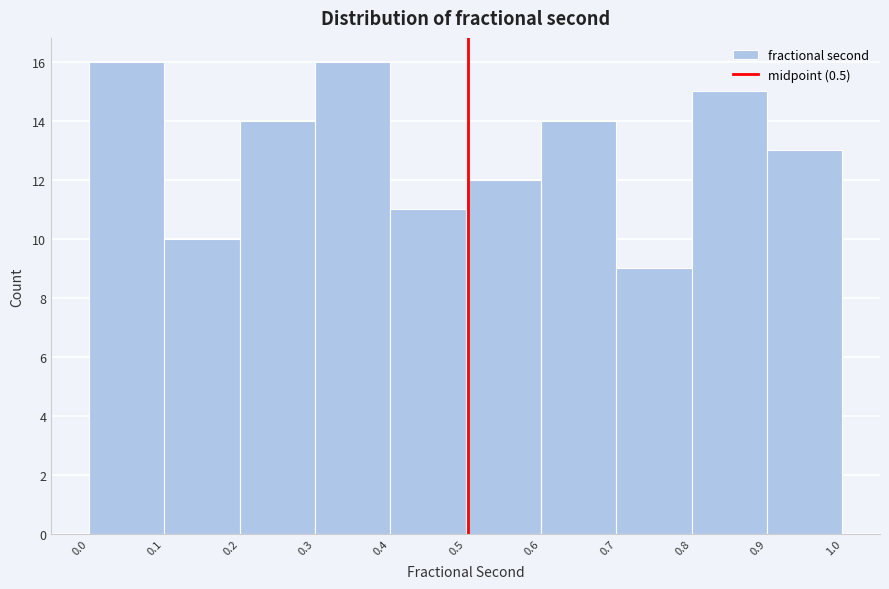

What is the height of the bar covering 0.7 to 0.8 on the x-axis? The values are not printed on the chart, so give them approximately, as read against the axis.

9